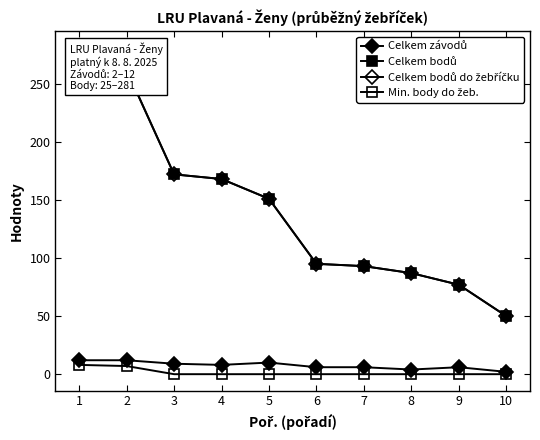

What is the spread (max minus min) of values at 6?

93